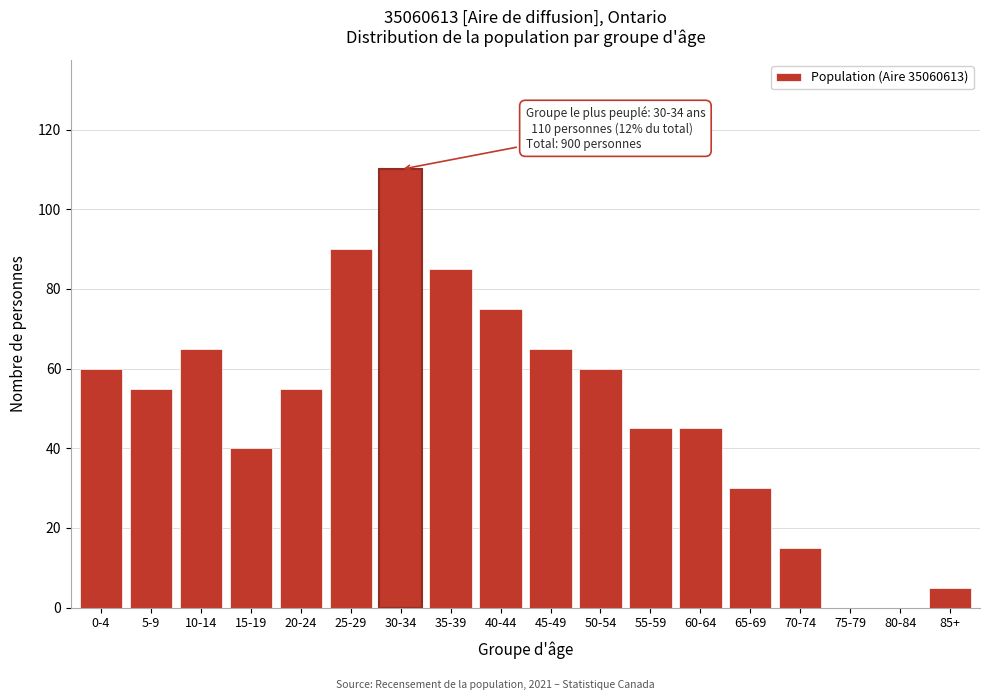

Reading left to right, what are all the values shown in this chart?

0-4=60	5-9=55	10-14=65	15-19=40	20-24=55	25-29=90	30-34=110	35-39=85	40-44=75	45-49=65	50-54=60	55-59=45	60-64=45	65-69=30	70-74=15	75-79=0	80-84=0	85+=5